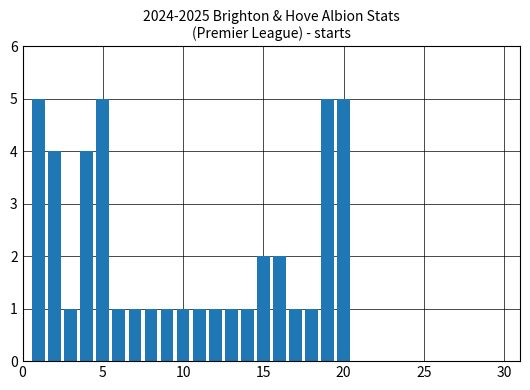

How many values are between 1 and 4?

16